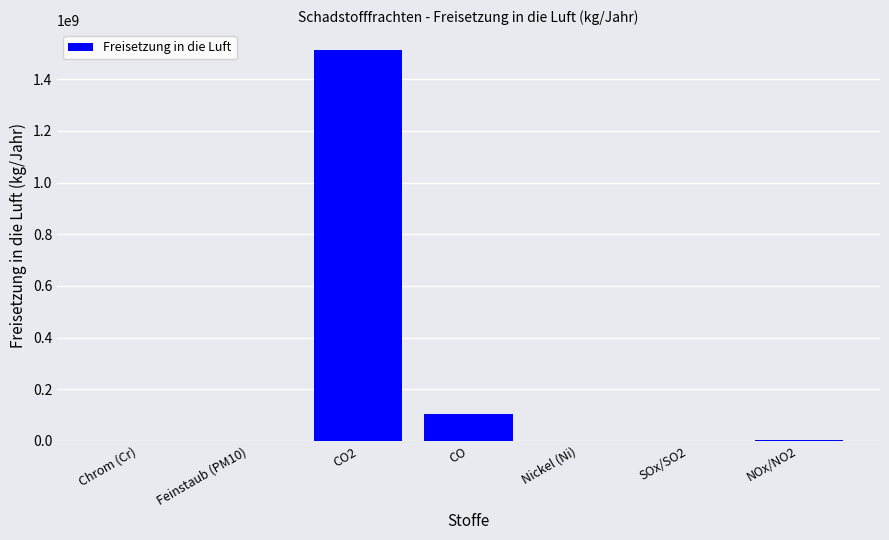

The value at Feinstaub (PM10) is 459802. True or false?

True